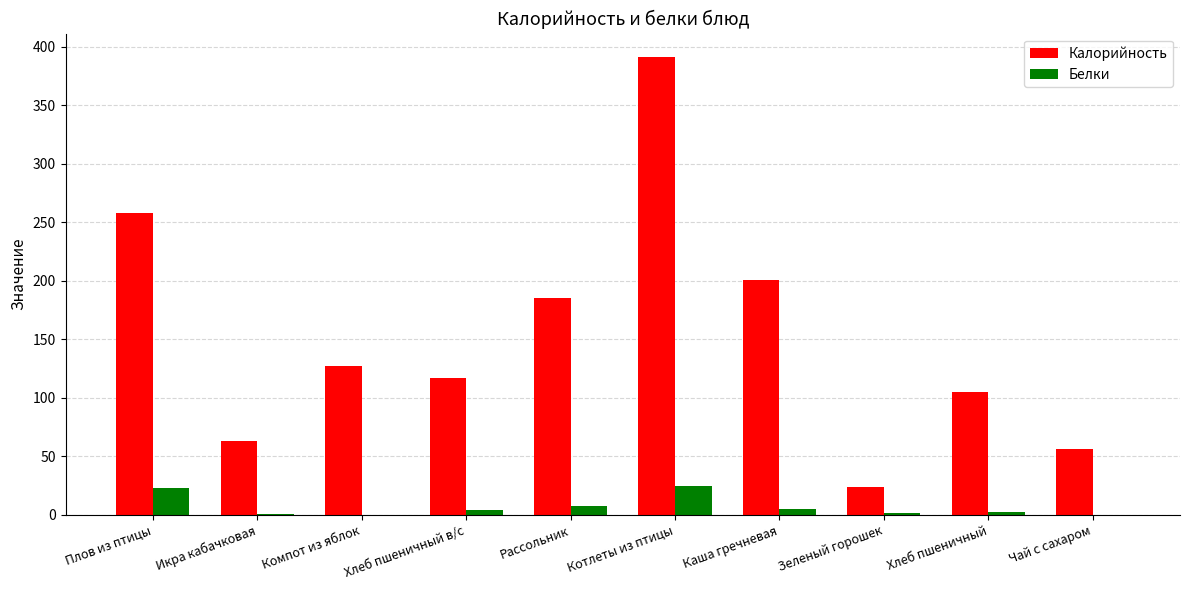

Is the value of Белки at Плов из птицы greater than the value of Калорийность at Рассольник?

No